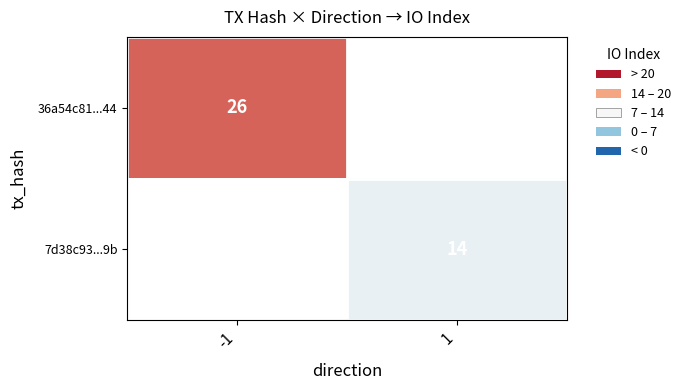

Is it true that 36a54c81...44 equals 36.3 at -1?

False